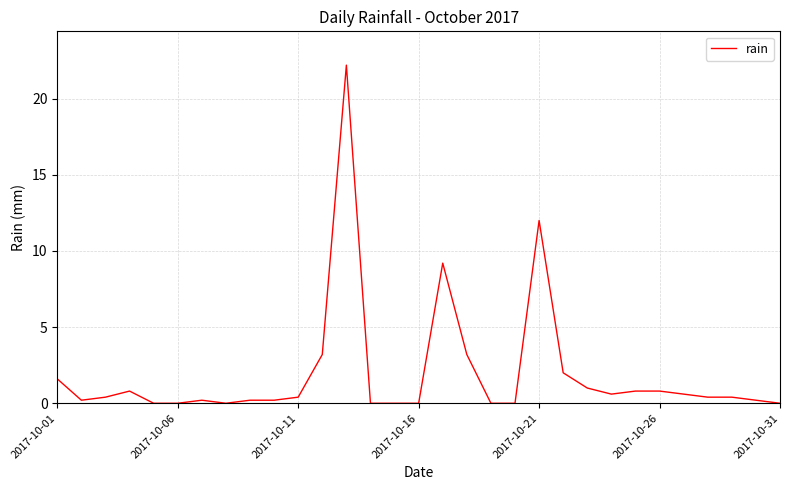

What is the difference between the maximum and minimum values?

22.2